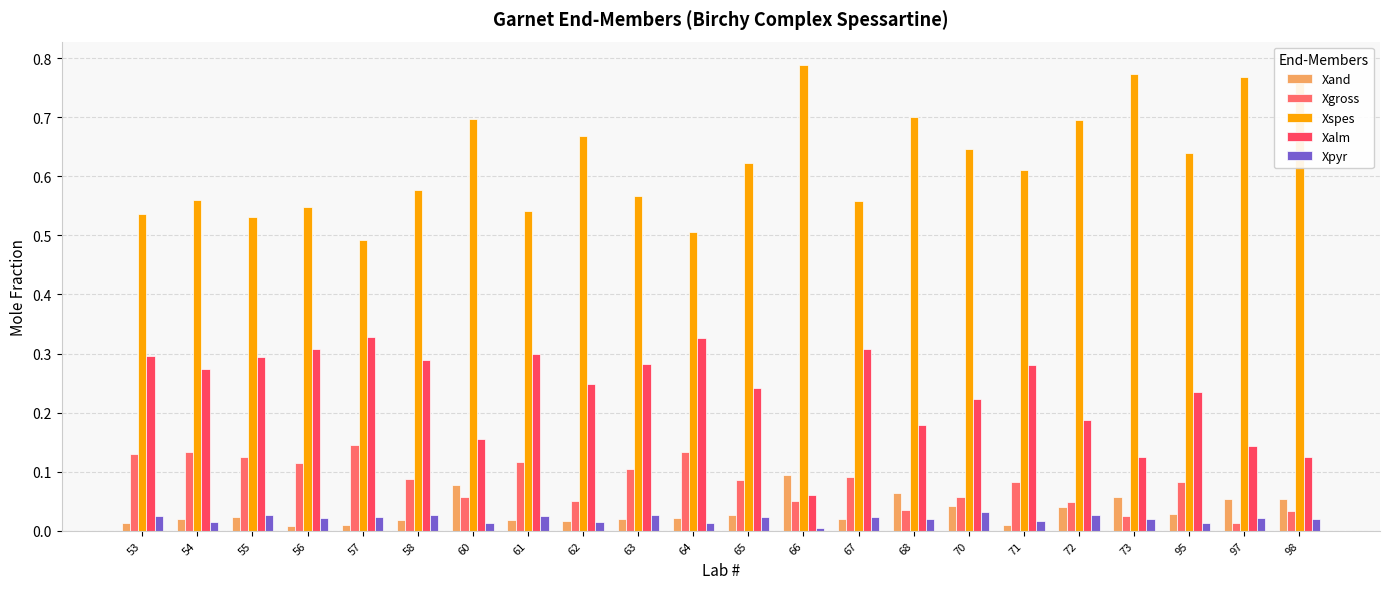

Is it true that Xand equals 0.1 at 70?

False